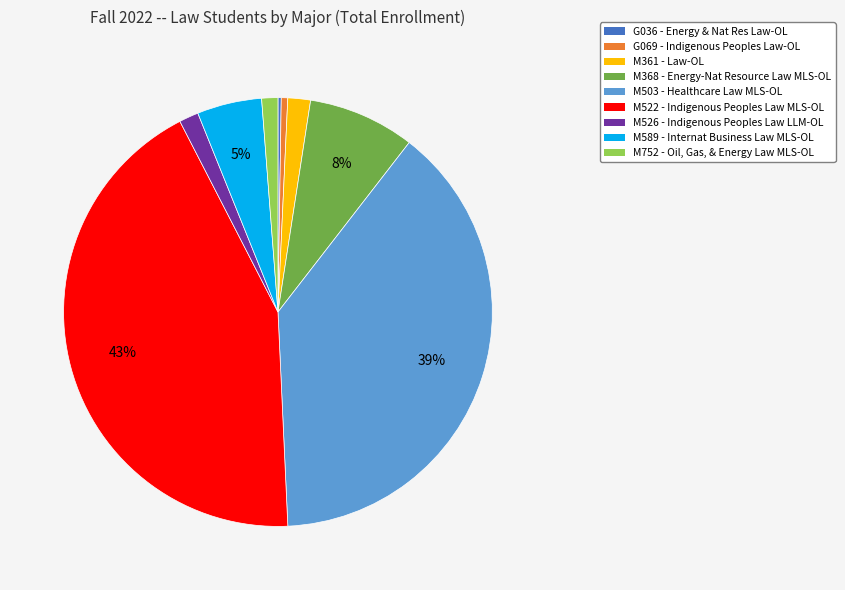

True or false: M526 - Indigenous Peoples Law LLM-OL accounts for 1% of the total.

True